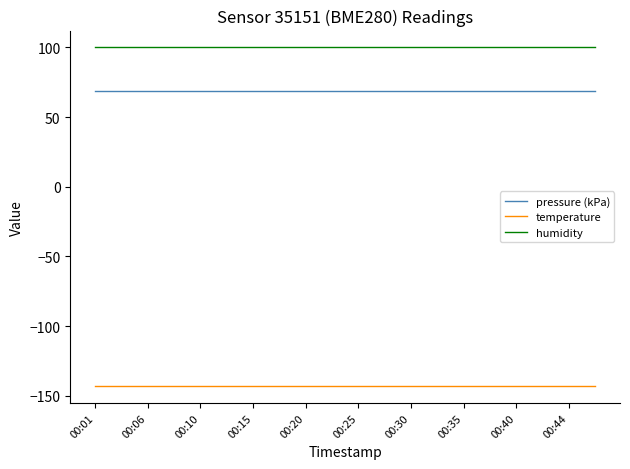

What is the highest value of the humidity series?

100.0